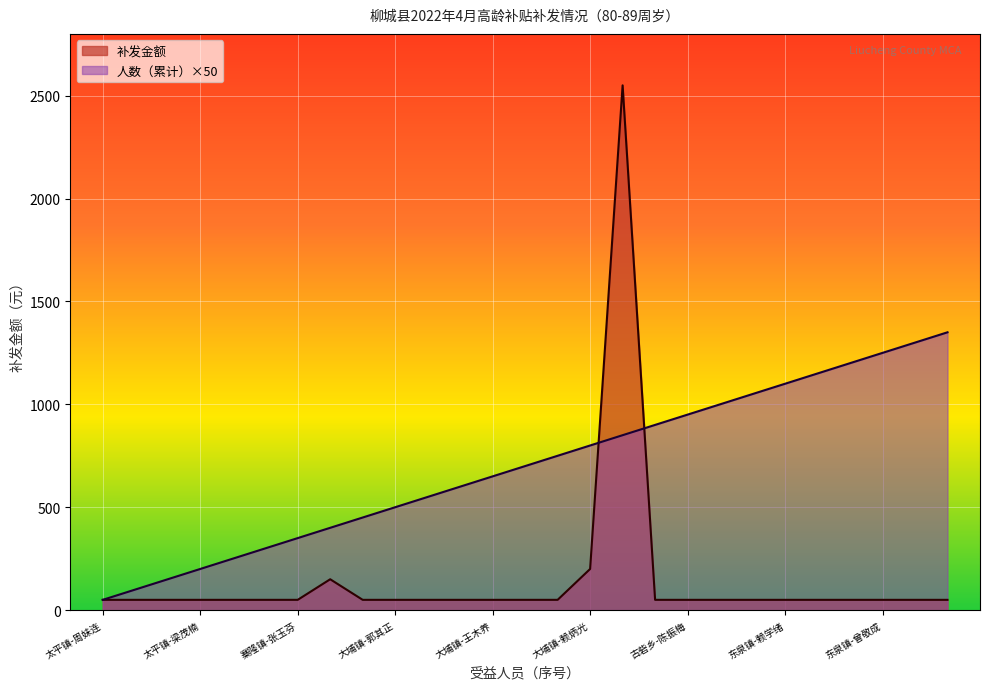

At how many categories does at least one series exceed 311?

21